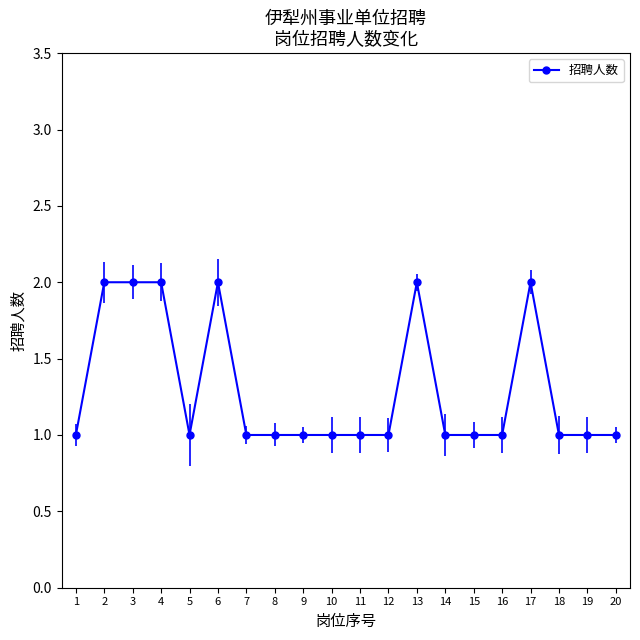

Does the chart have visible grid lines?

No